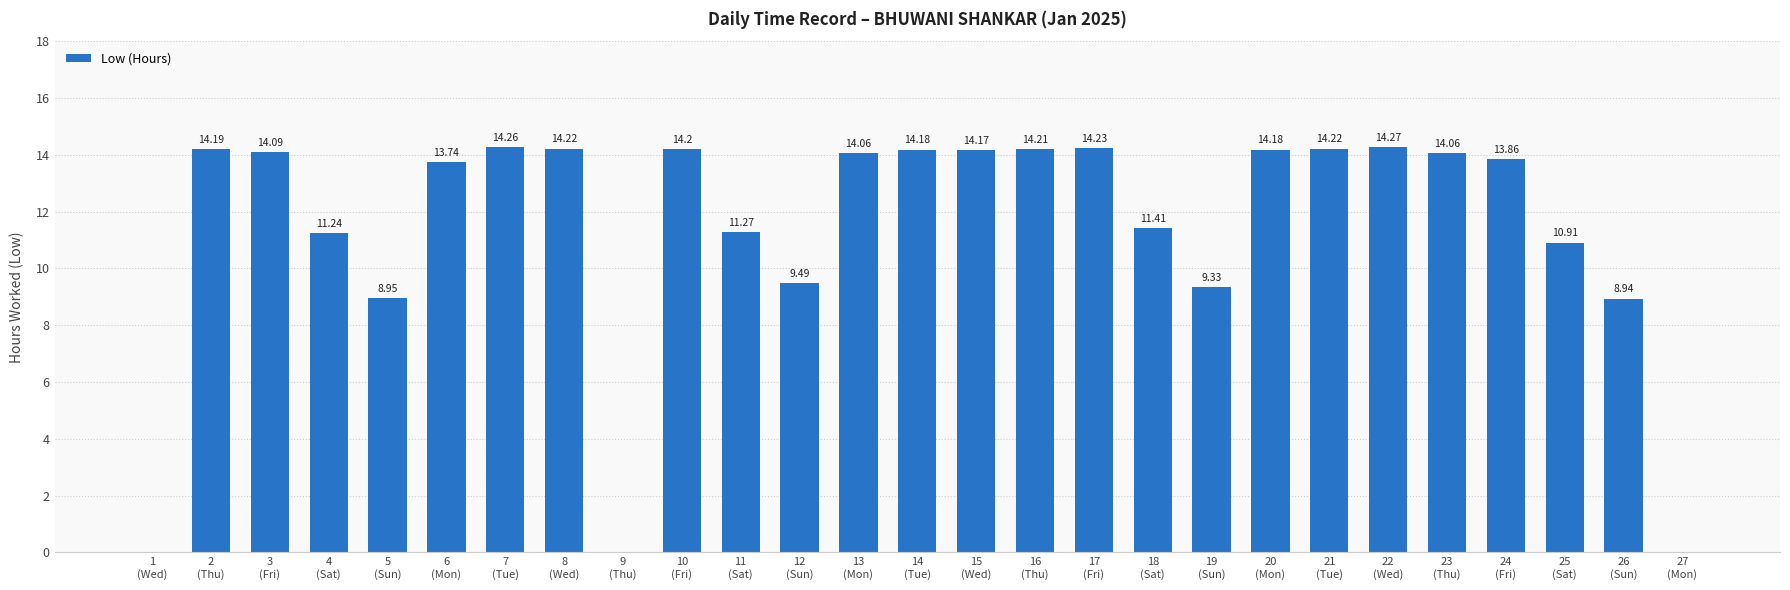

Read the value at 18
(Sat).

11.4